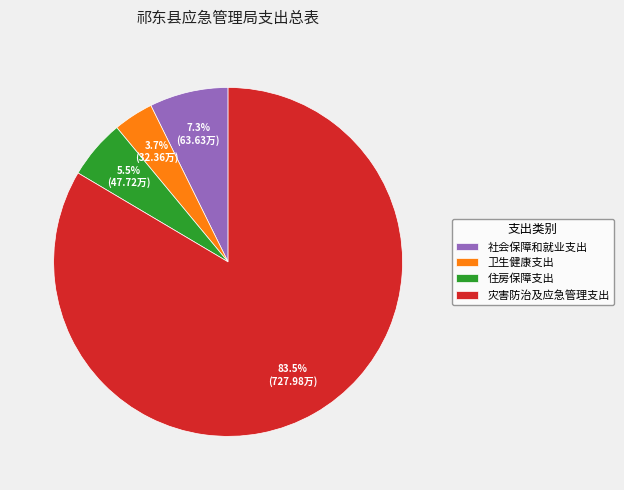

Which category has the smallest portion of the pie?

卫生健康支出